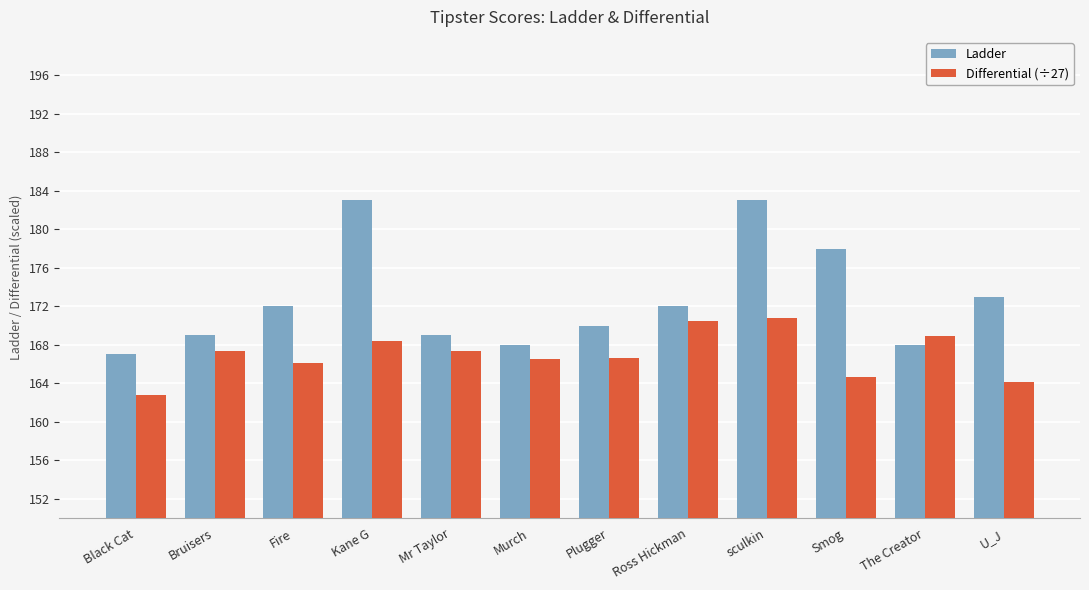

How many groups of bars are there?

12